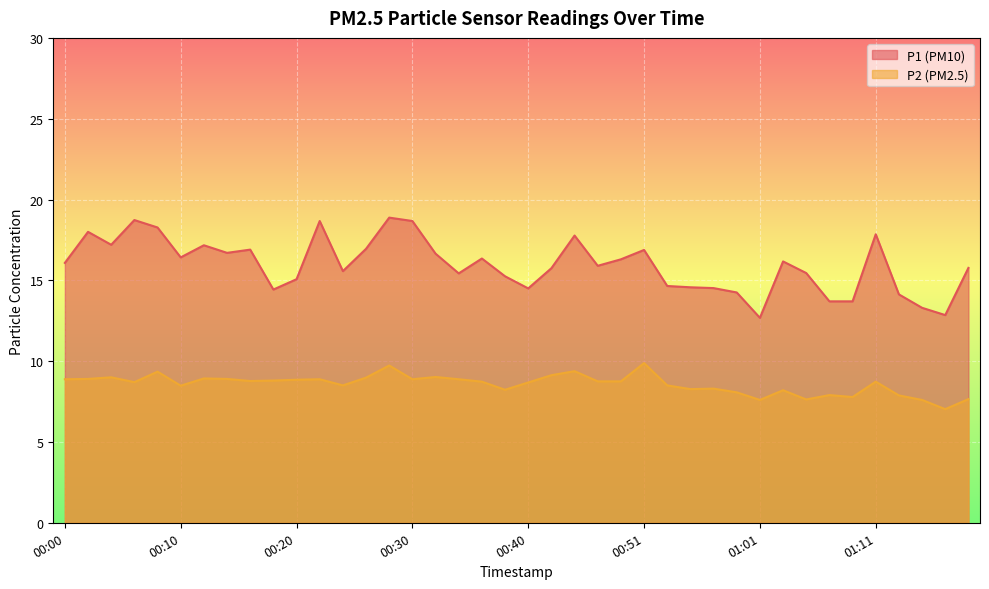

What is the maximum value for P2?

9.9